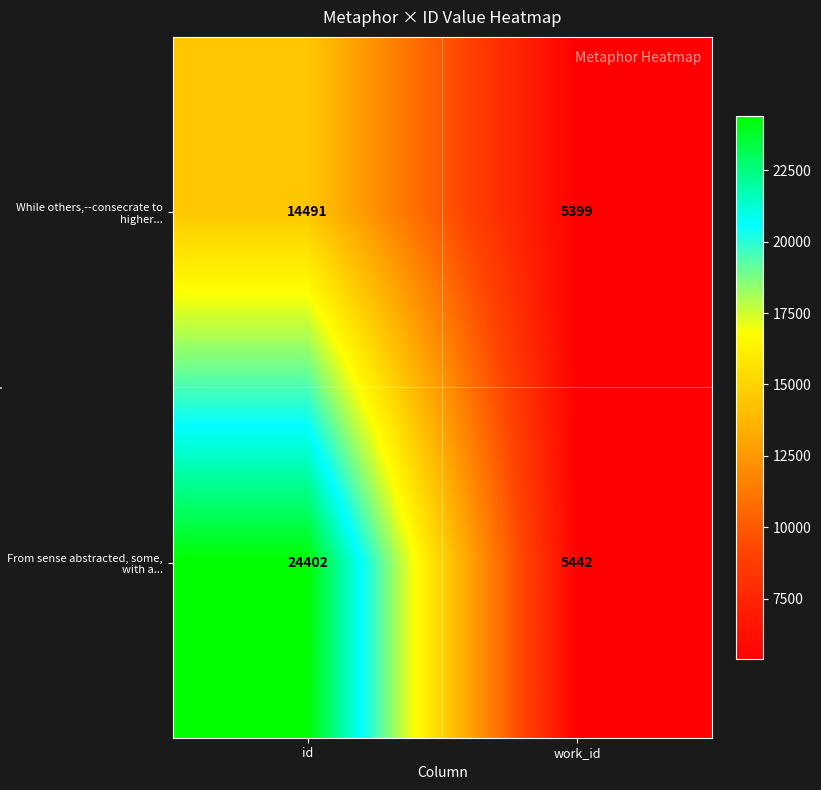

What is the total value across all series at id?

38893